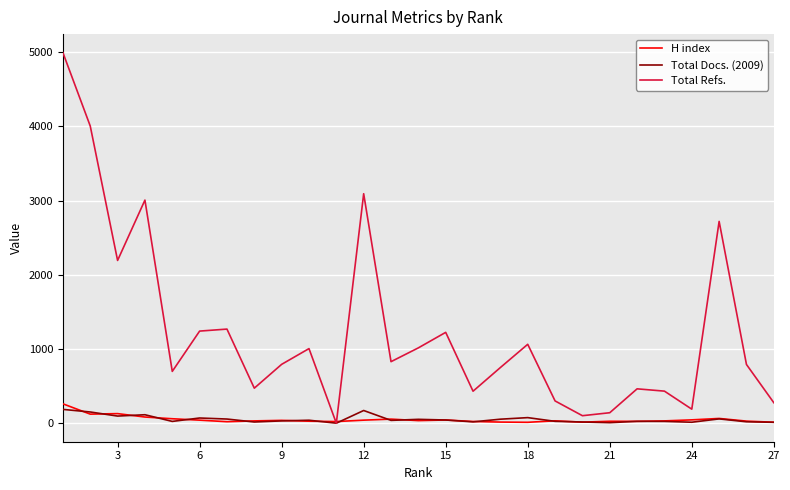

What is the maximum value shown in the chart?

4993